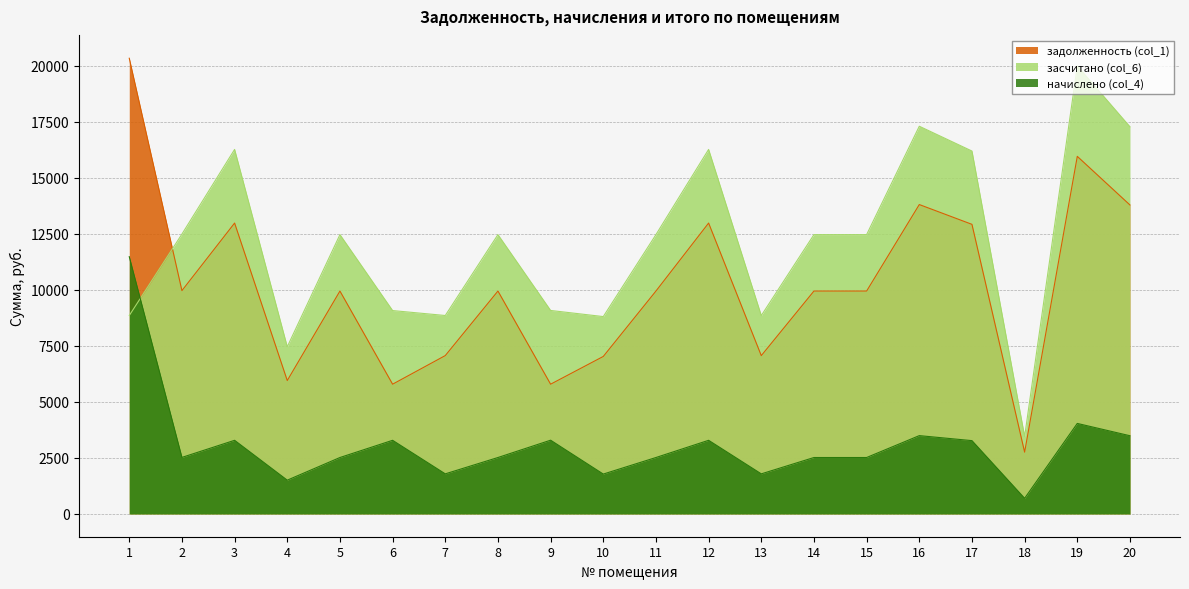

Rank the series at 10 from lowest to highest value.

начислено (col_4), задолженность (col_1), засчитано (col_6)